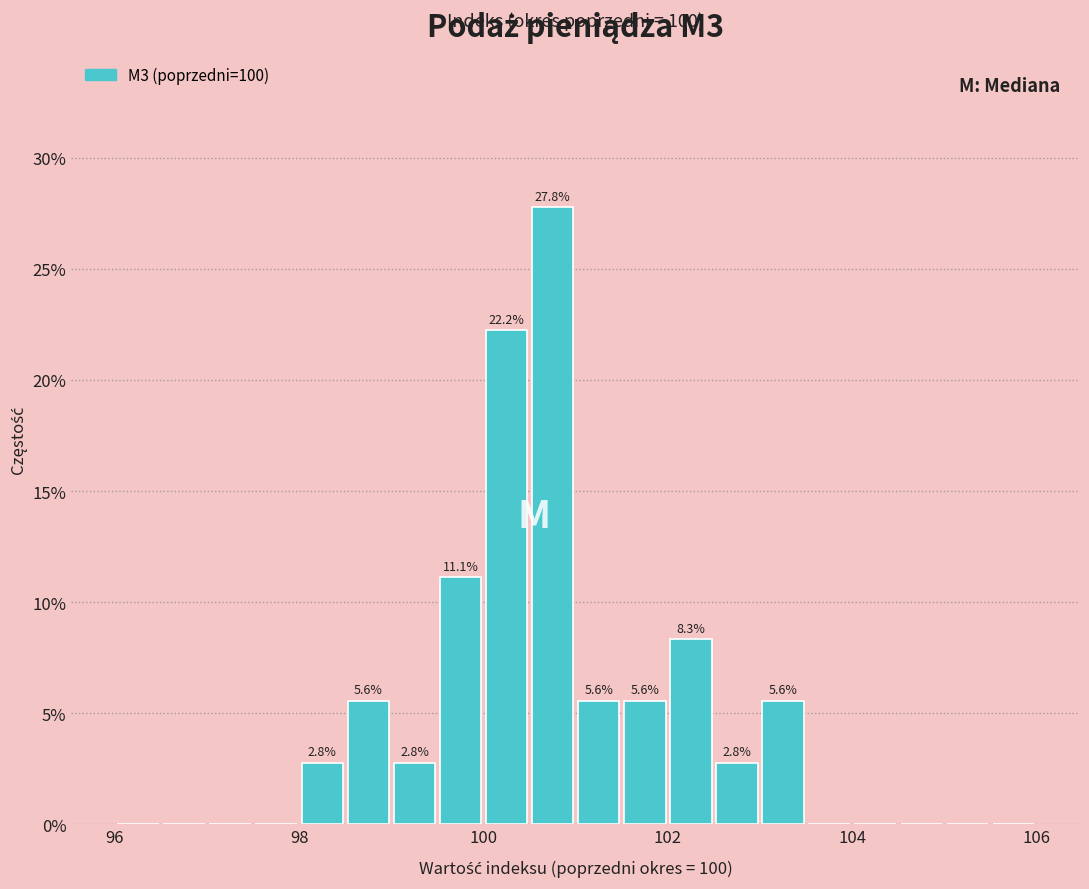

Read against the x-axis, roughly where is the centre of the tallest bar?

100.8